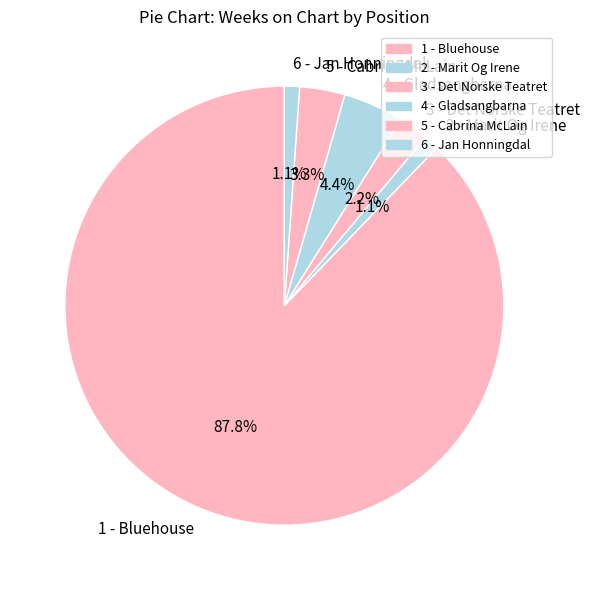

Is there a majority slice in this chart?

Yes